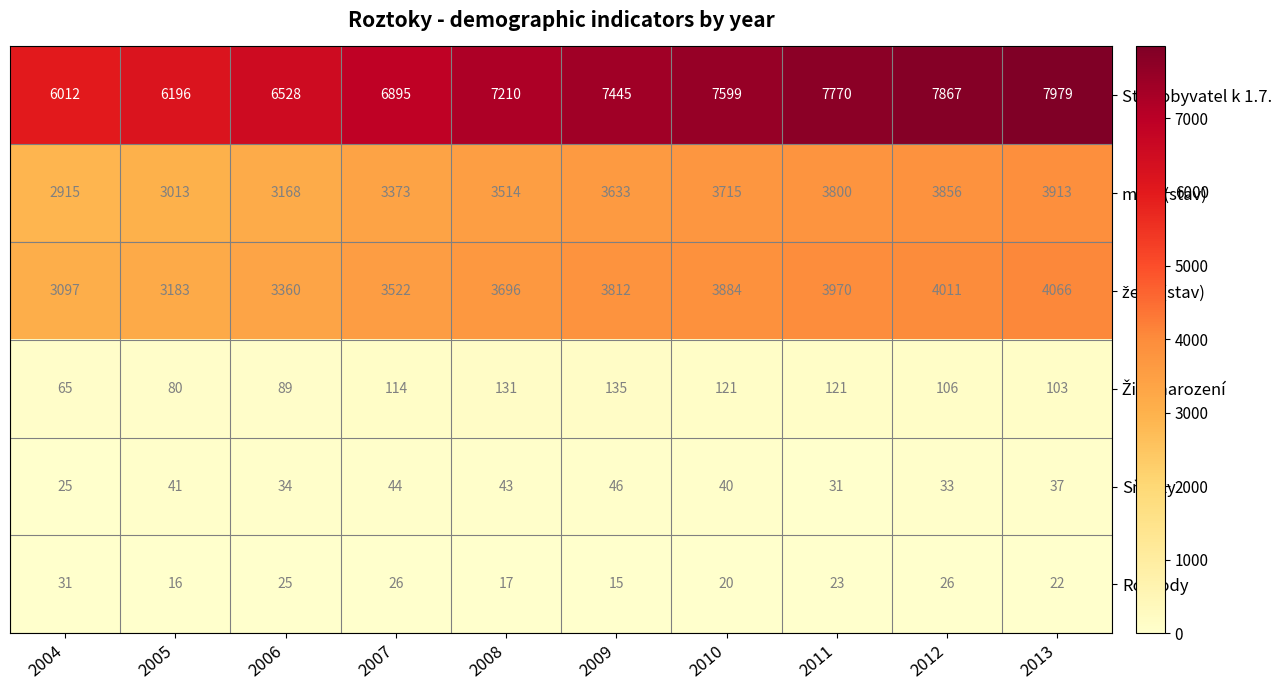

What is the greatest value displayed?

7979